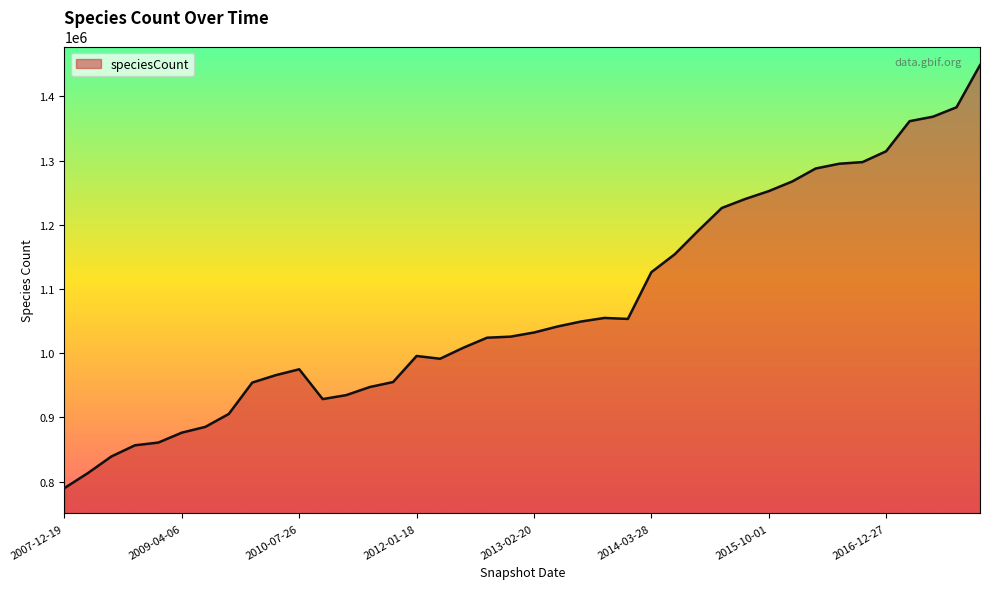

What is the difference between the maximum and minimum values?

658731